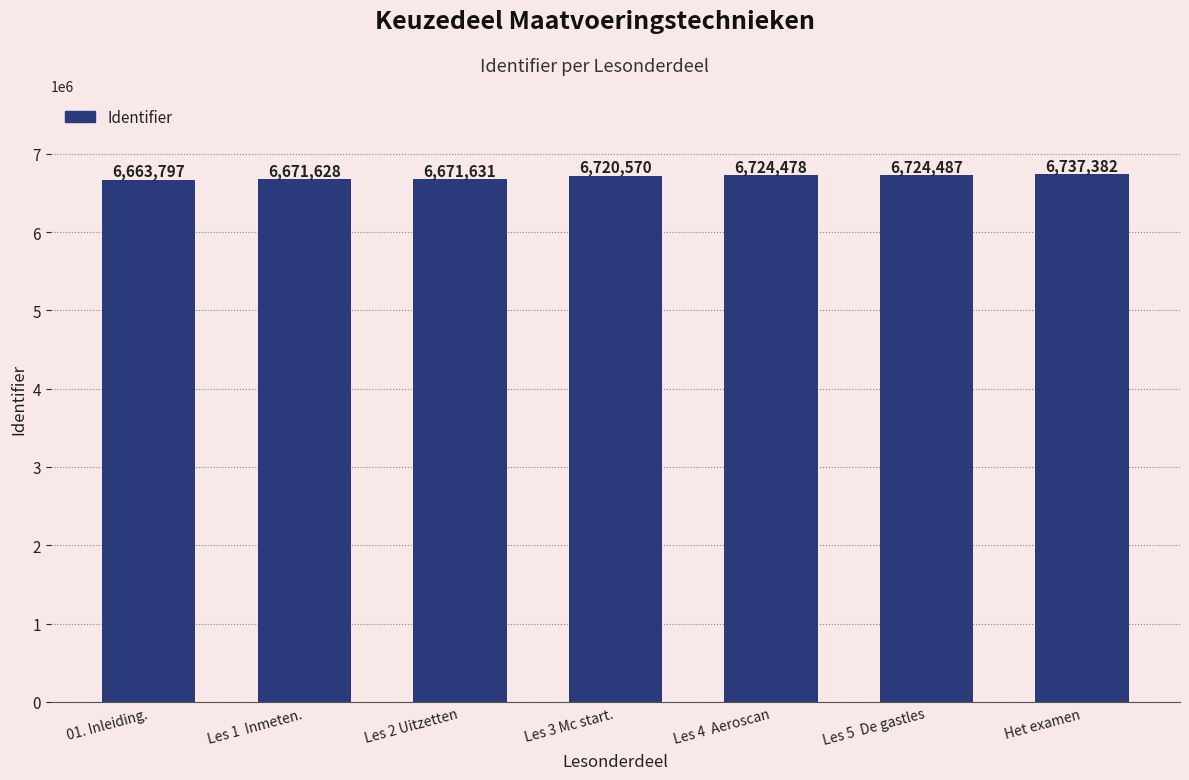

Rank the categories by value from lowest to highest.

01. Inleiding., Les 1  Inmeten., Les 2 Uitzetten, Les 3 Mc start., Les 4  Aeroscan, Les 5  De gastles, Het examen